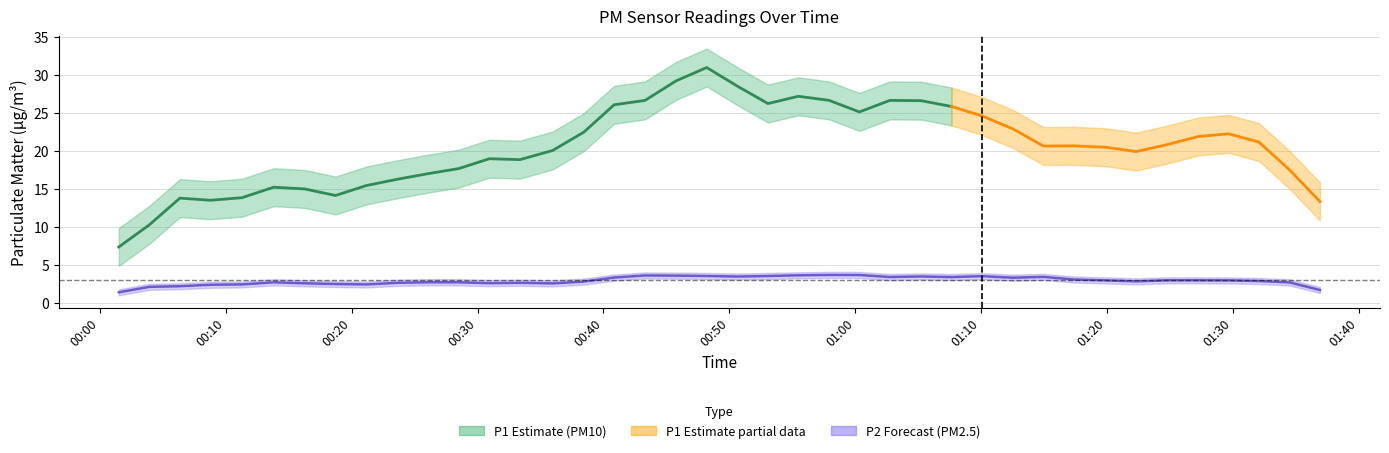

True or false: P2 and P1 intersect in this chart.

False